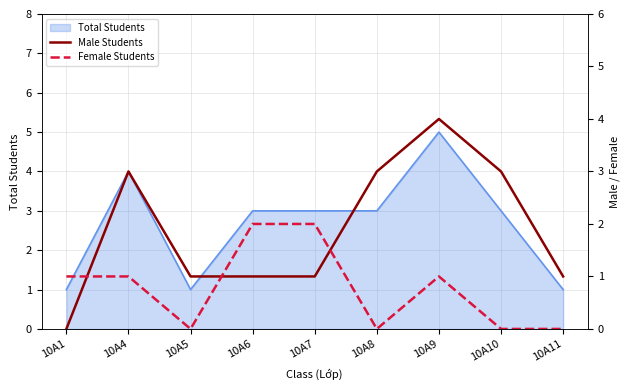

What is the maximum value for Total Students?

5